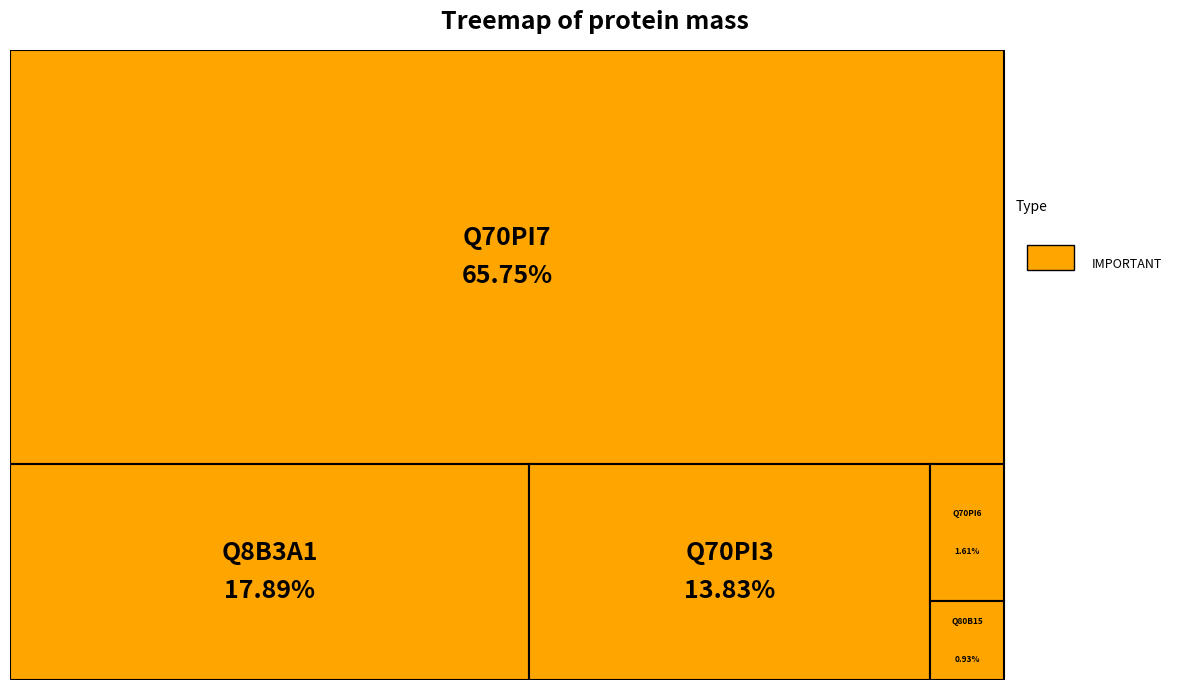

Combined, what portion of the pie is Q70PI3 and Q8B3A1?

31.7%